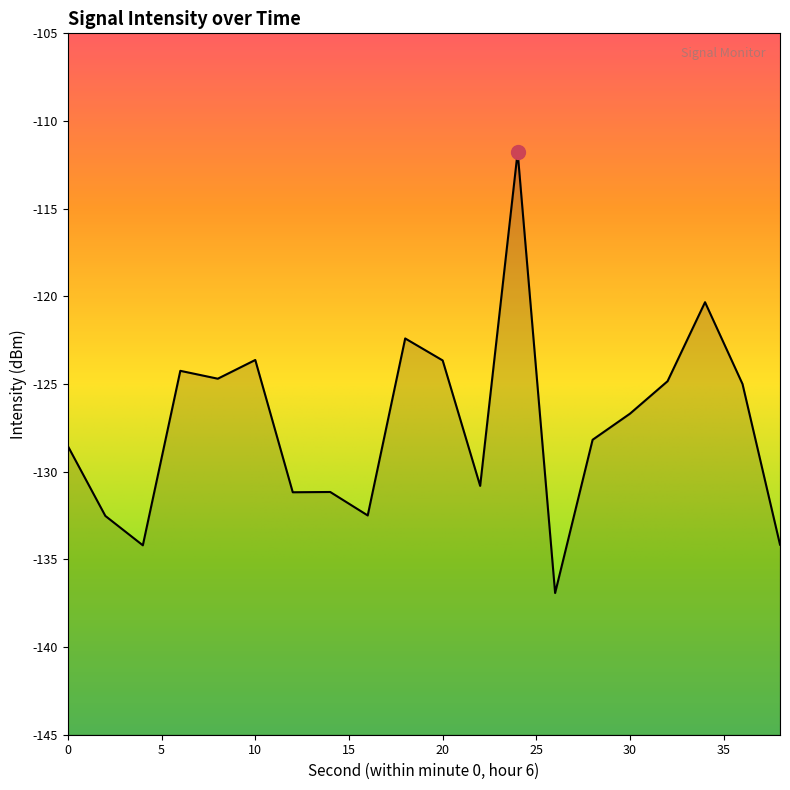

At which category does the data reach its first local peak?

6